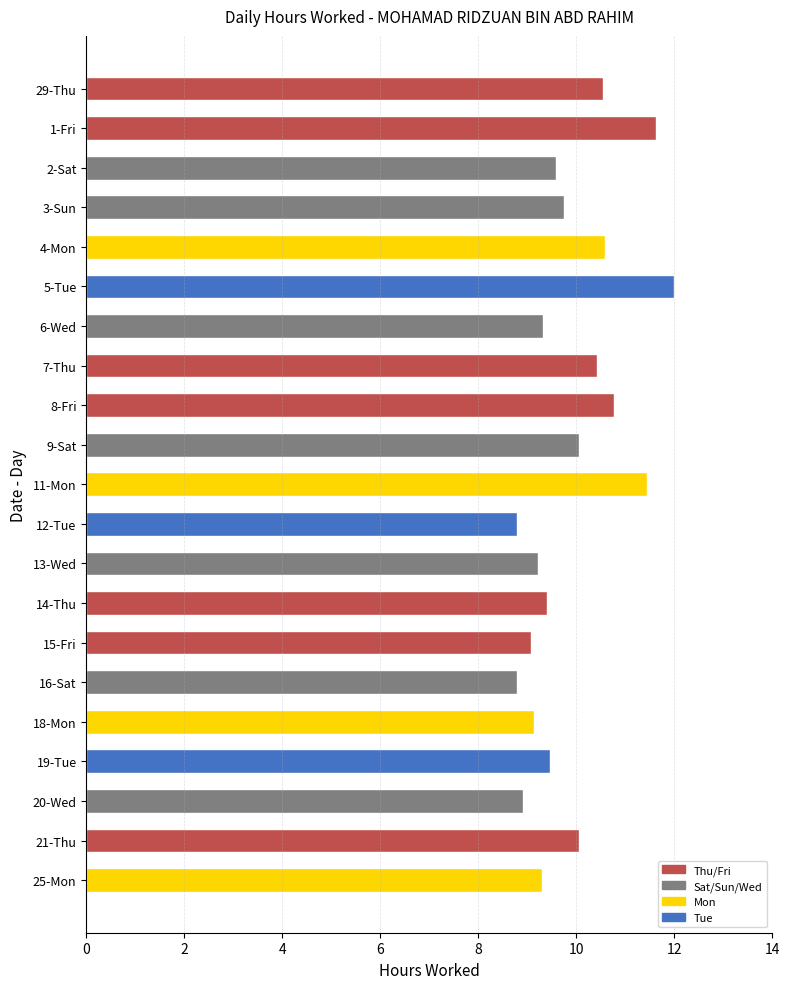

What is the maximum value shown in the chart?

12.0